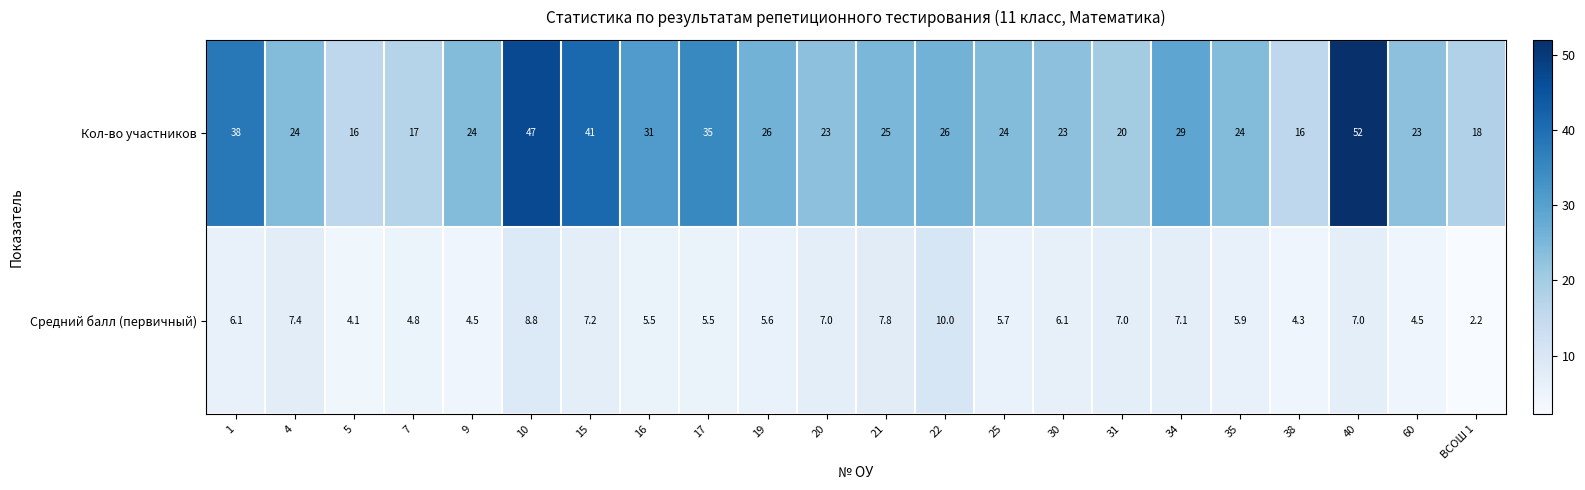

Which category has the highest value in the Кол-во участников series?

40